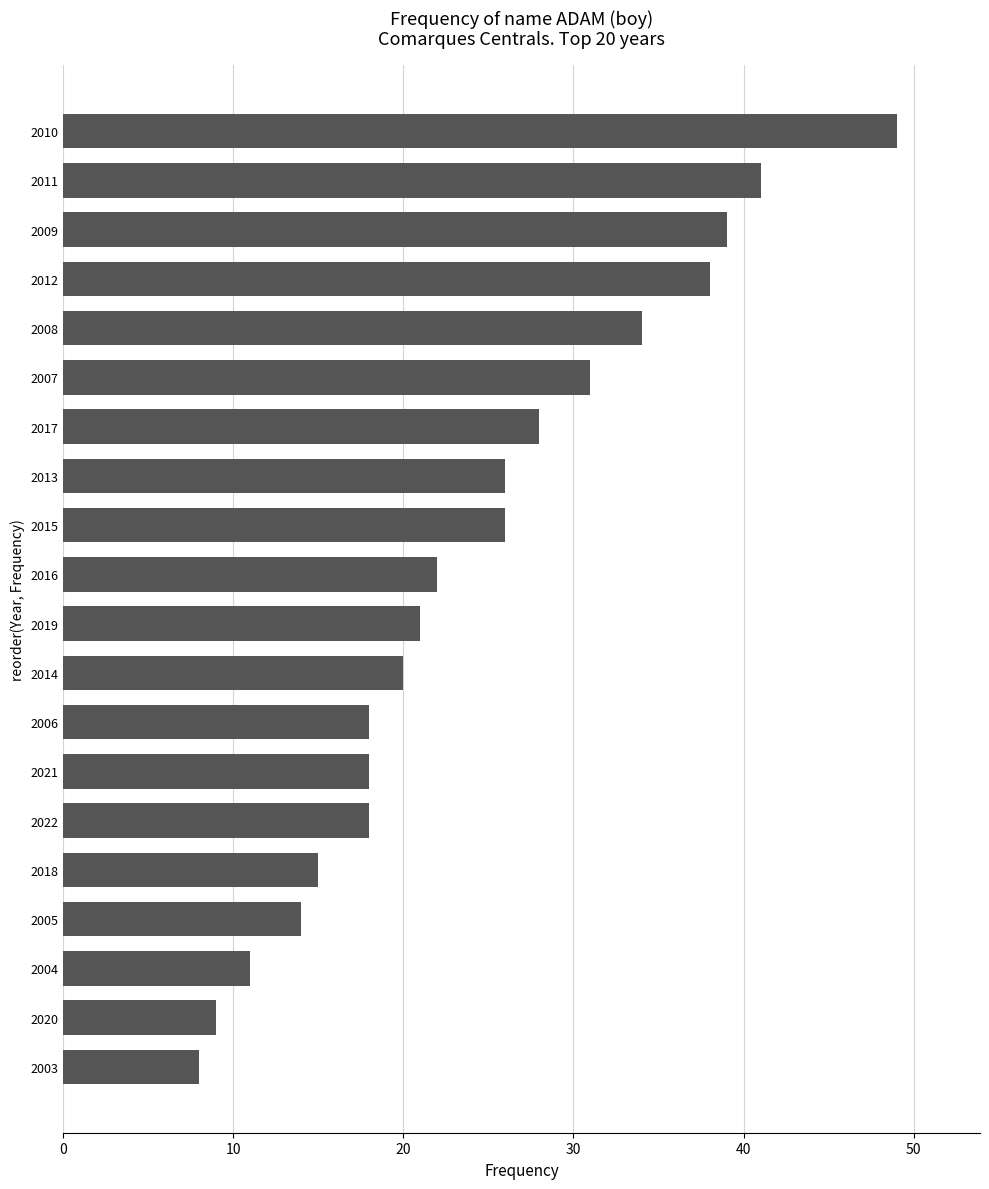

What is the greatest value displayed?

49